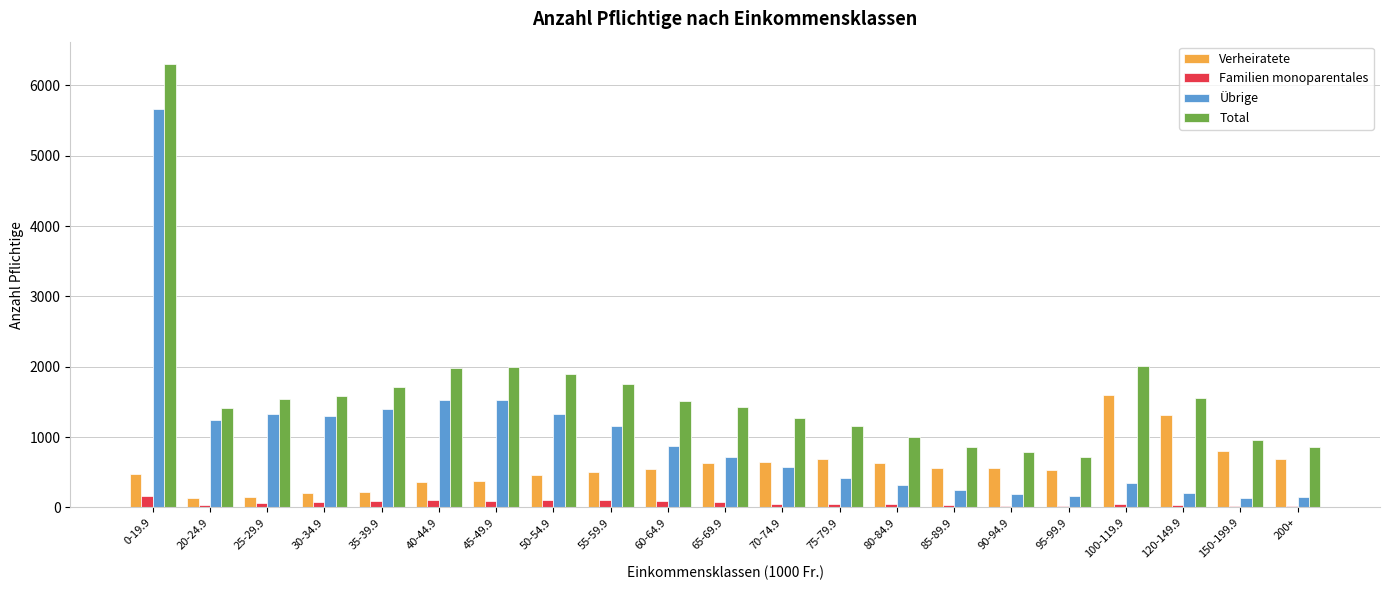

Where does the Total series first go above 1513?

0-19.9